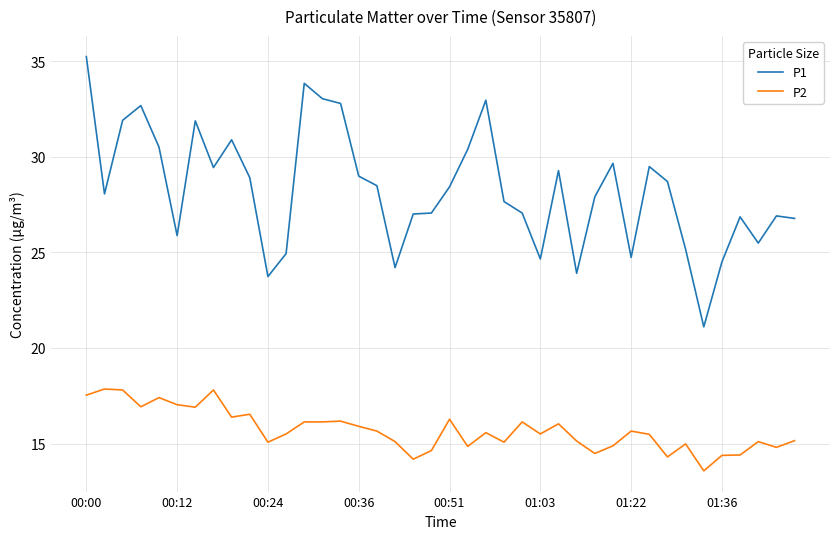

True or false: P1 and P2 intersect in this chart.

False